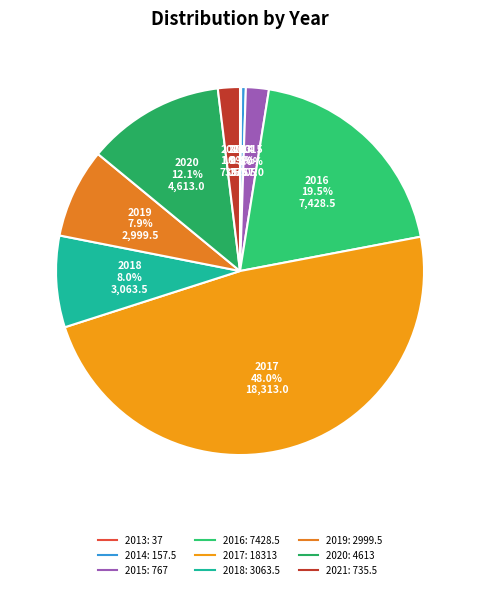

Does any single category account for the majority?

No